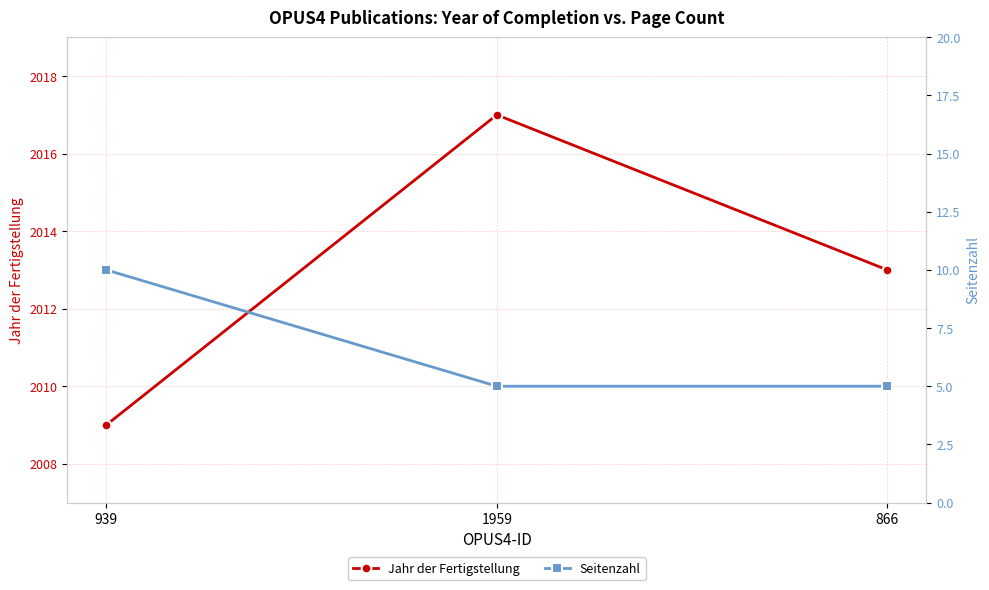

At which category does the chart reach its minimum across all series?

1959